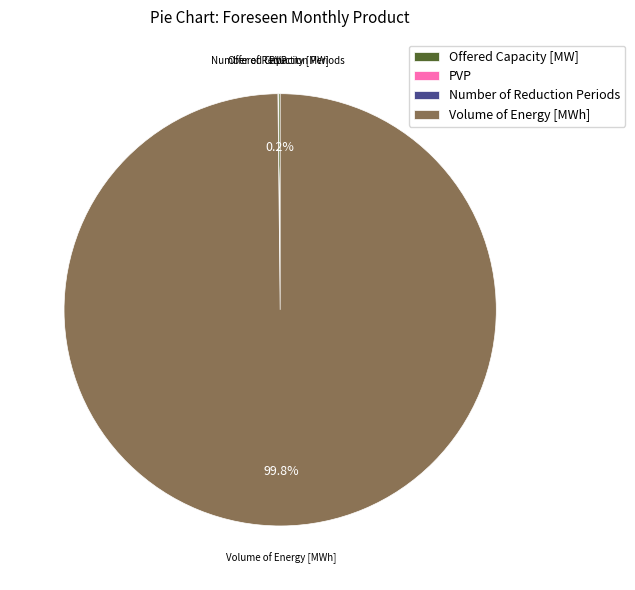

Which slice is the largest?

Volume of Energy [MWh]